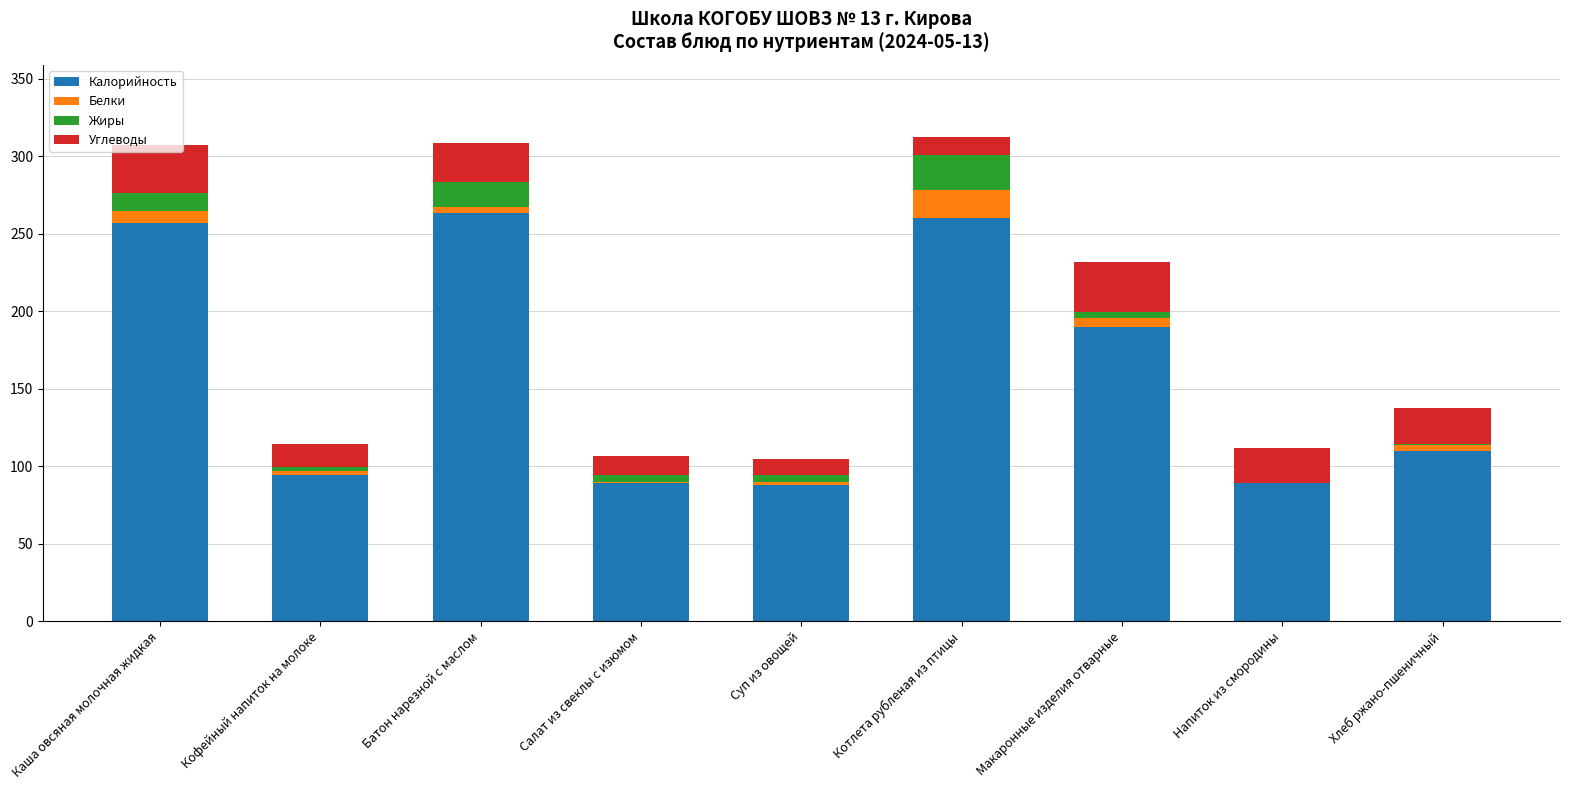

What is the highest value of the Калорийность series?

263.2